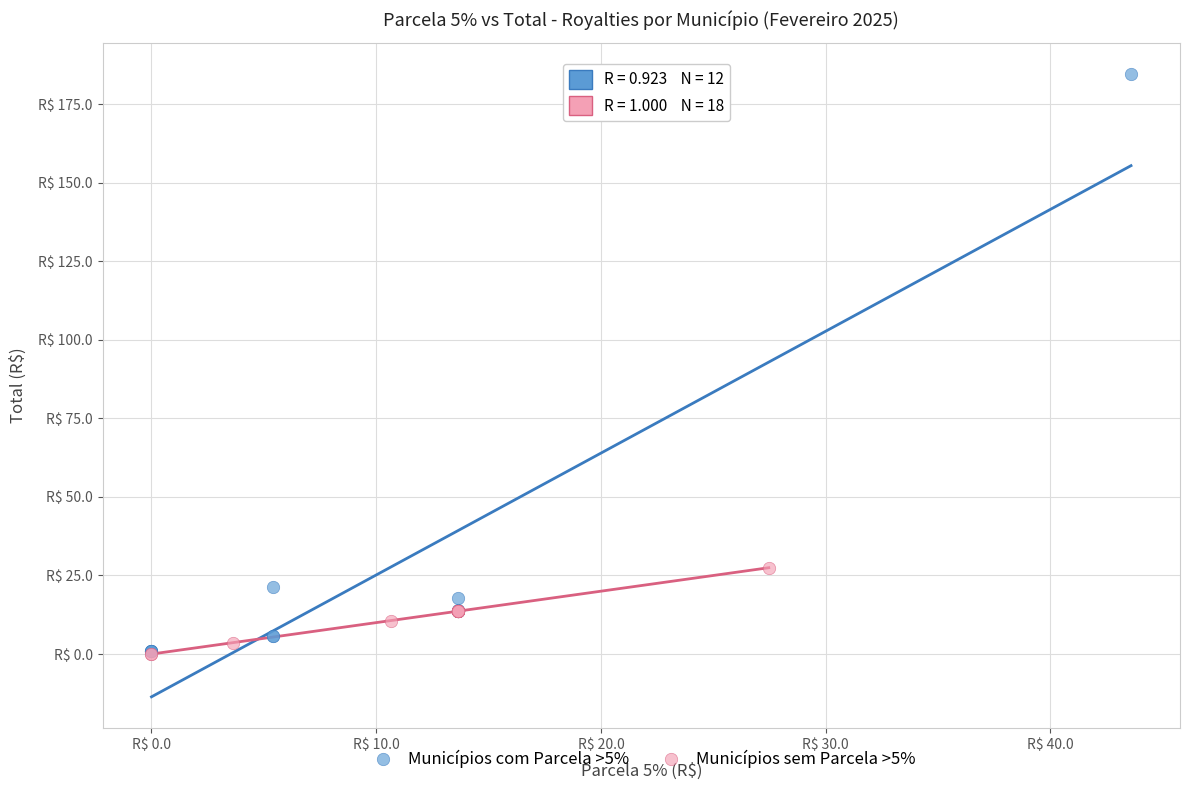

What are all the series names shown in the legend?

Municípios com Parcela >5%, Municípios sem Parcela >5%